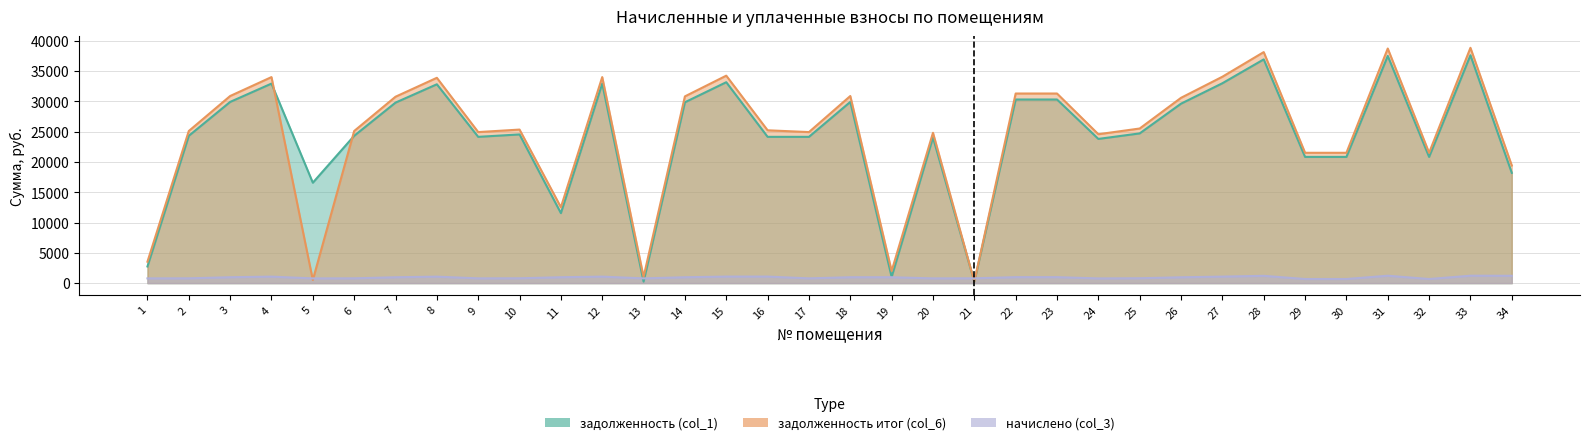

How many data points in задолженность (col_1) are above 24525?

17